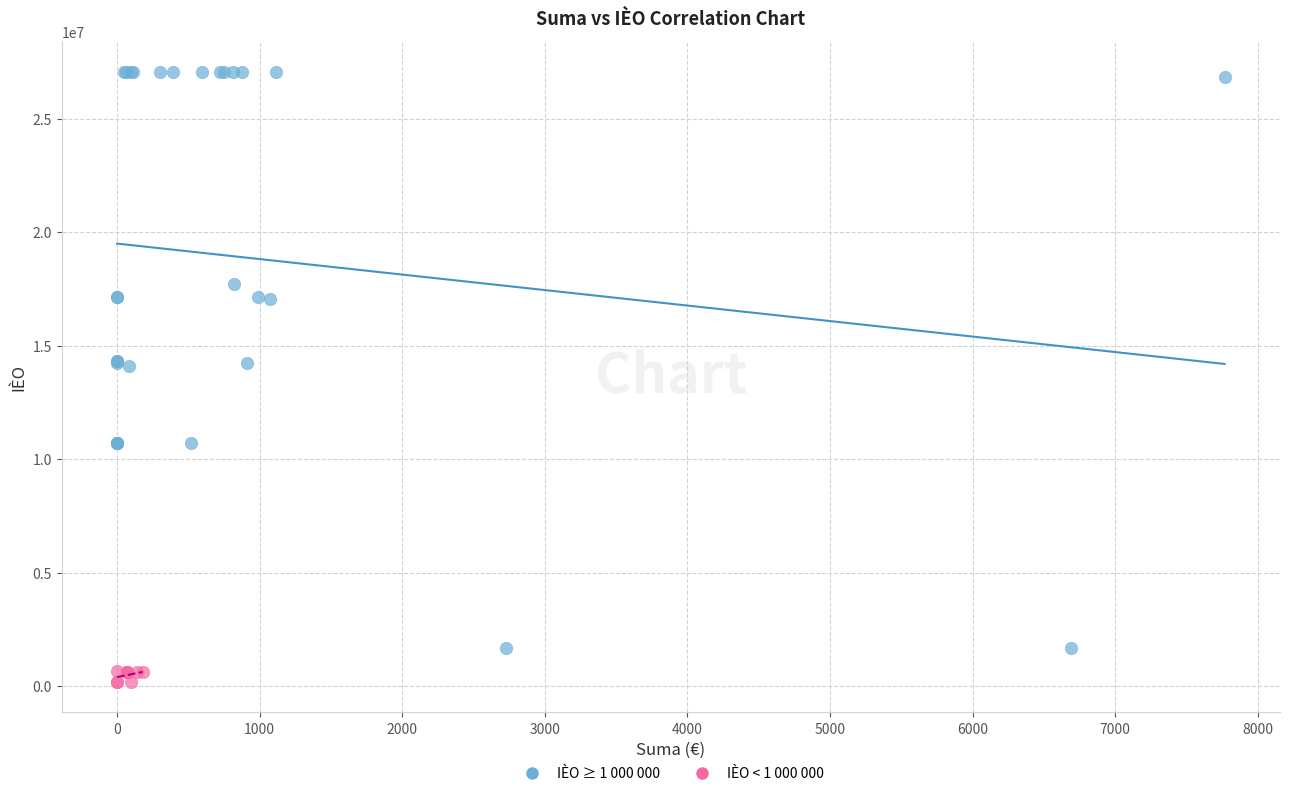

Which series has the largest Y range (max minus min)?

IÈO ≥ 1 000 000